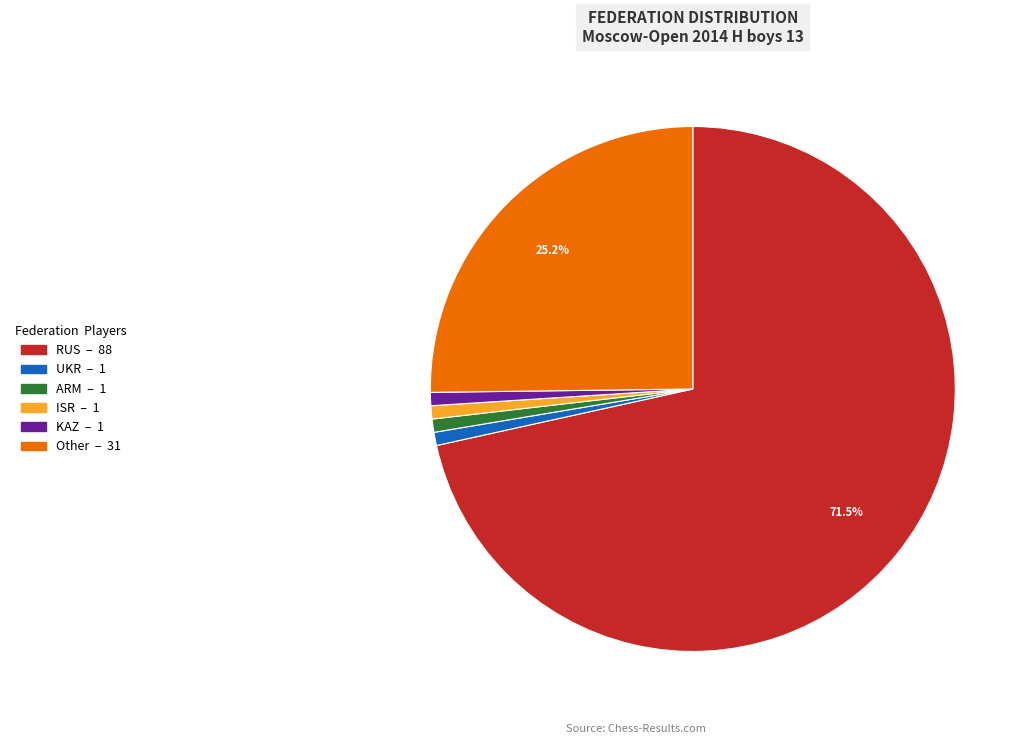

What is the ratio of the value at RUS to the value at Other?

2.8